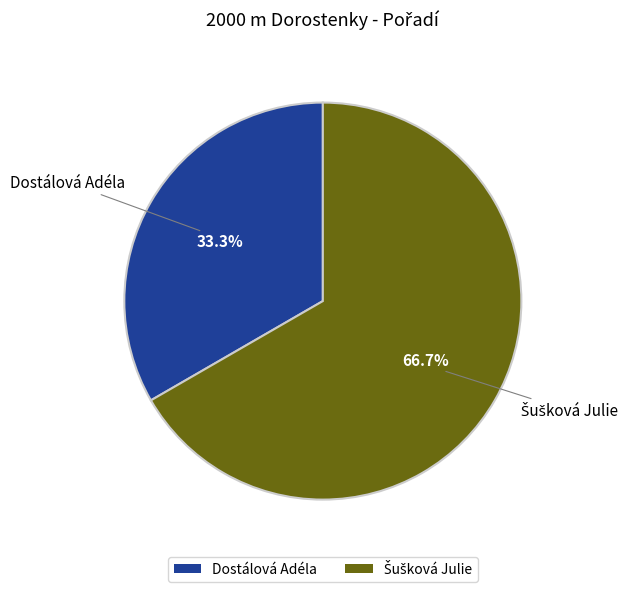

What portion of the pie excludes Dostálová Adéla?

66.7%